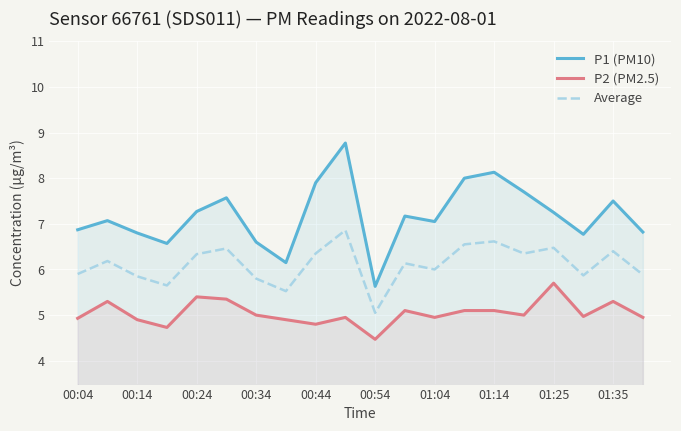

Reading right to left, transcribe all the data shown in this chart.

P1 (PM10): 6.8	7.5	6.8	7.2	7.7	8.1	8.0	7.0	7.2	5.6	8.8	7.9	6.2	6.6	7.6	7.3	6.6	6.8	7.1	6.9
P2 (PM2.5): 5.0	5.3	5.0	5.7	5.0	5.1	5.1	5.0	5.1	4.5	5.0	4.8	4.9	5.0	5.3	5.4	4.7	4.9	5.3	4.9
Average: 5.9	6.4	5.9	6.5	6.3	6.6	6.5	6.0	6.1	5.0	6.9	6.3	5.5	5.8	6.5	6.3	5.7	5.8	6.2	5.9